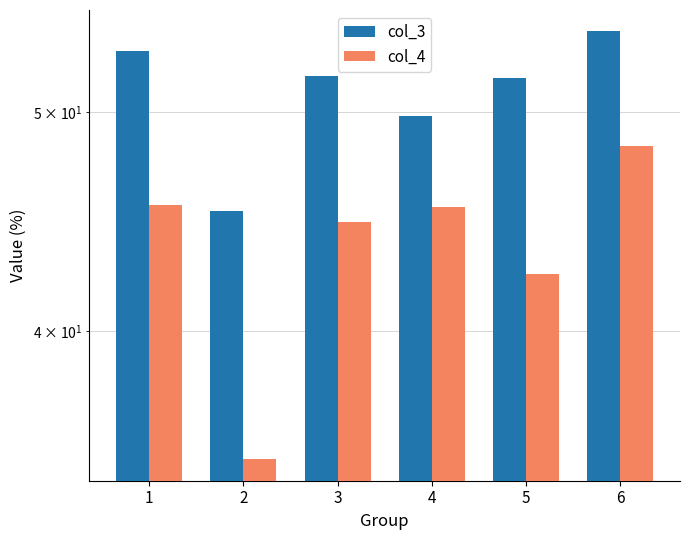

Rank the series at 4 from highest to lowest value.

col_3, col_4